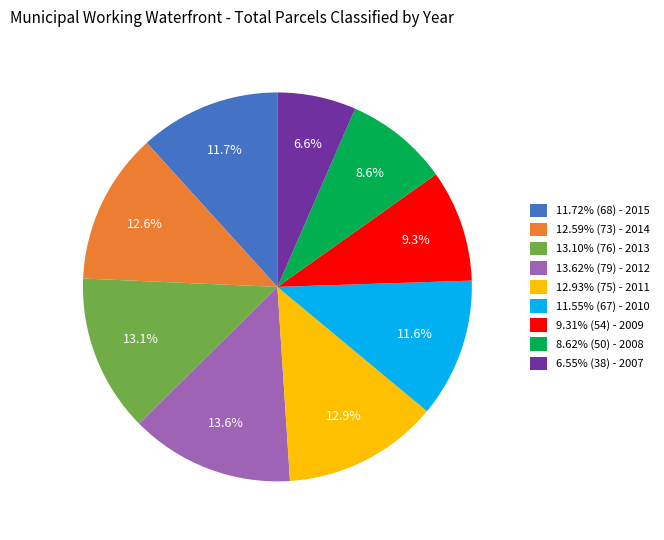

To the nearest percent, what is the average slice percentage?

11%